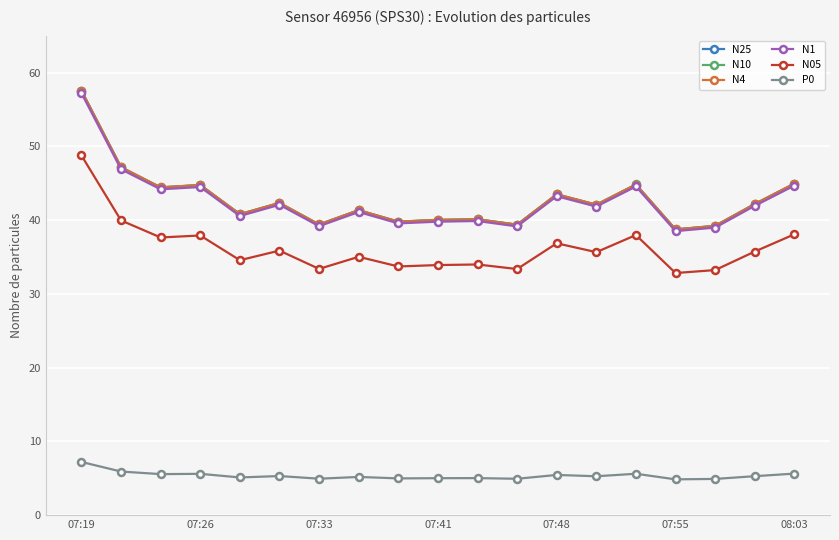

What is the value of the N10 point at the 1st from the left?

57.6